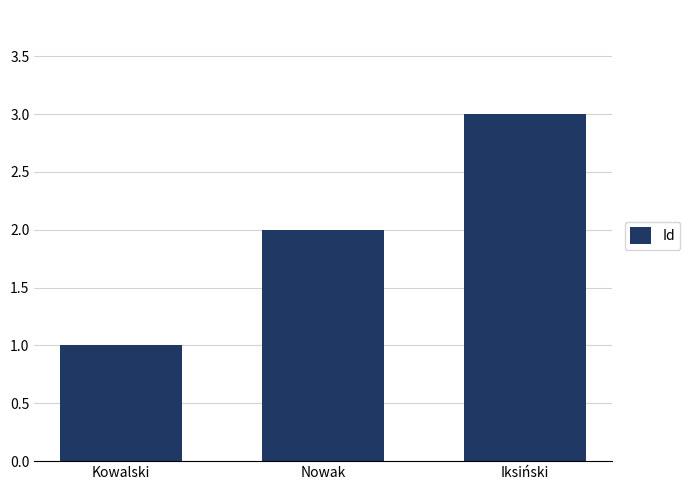

The value at Nowak is 2. True or false?

True